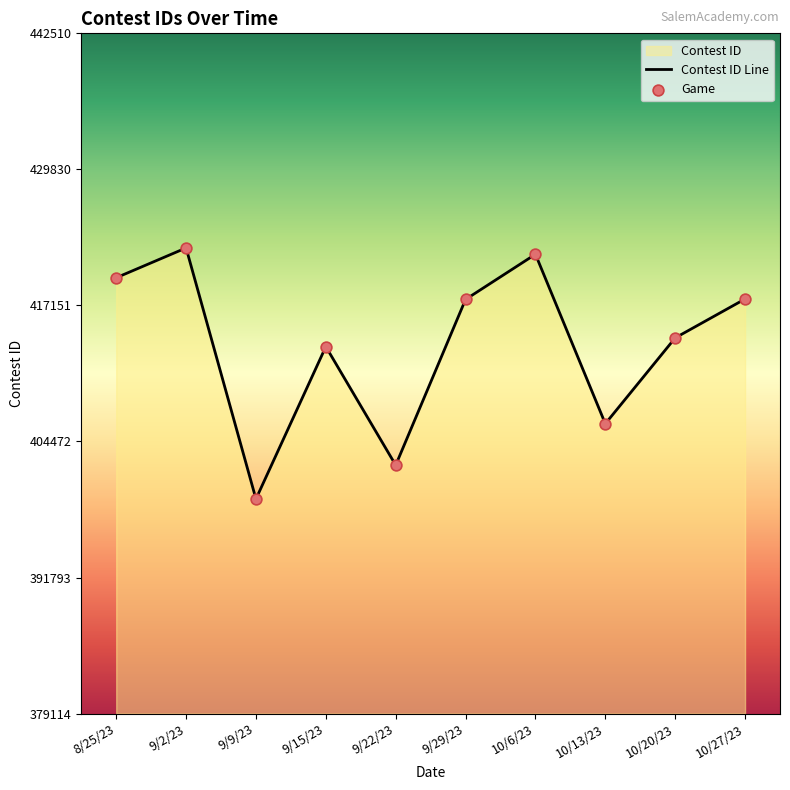

Between 9/15/23 and 10/6/23, which is larger?

10/6/23